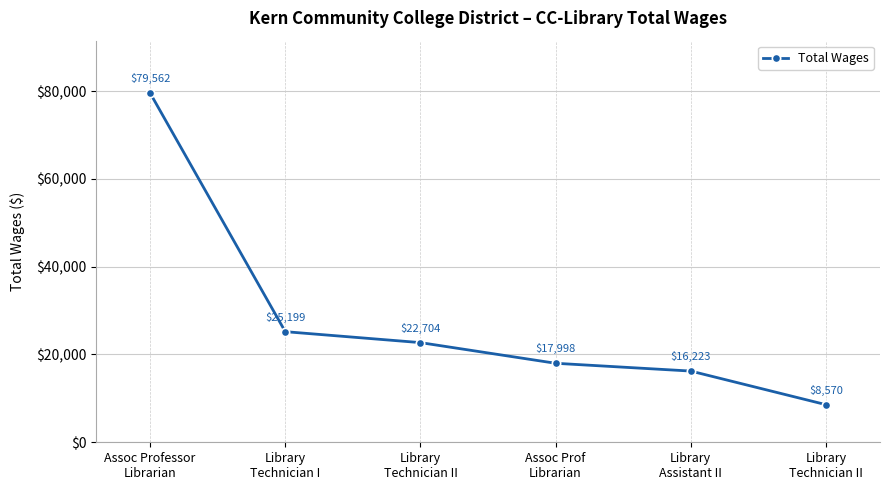

True or false: there are more than 0 points higher than both neighbors.

False